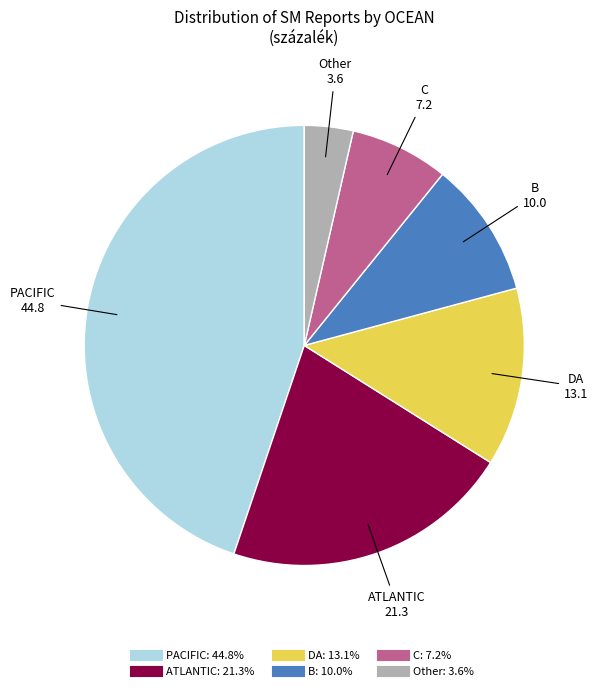

Rank the categories by value from lowest to highest.

Other, C, B, DA, ATLANTIC, PACIFIC